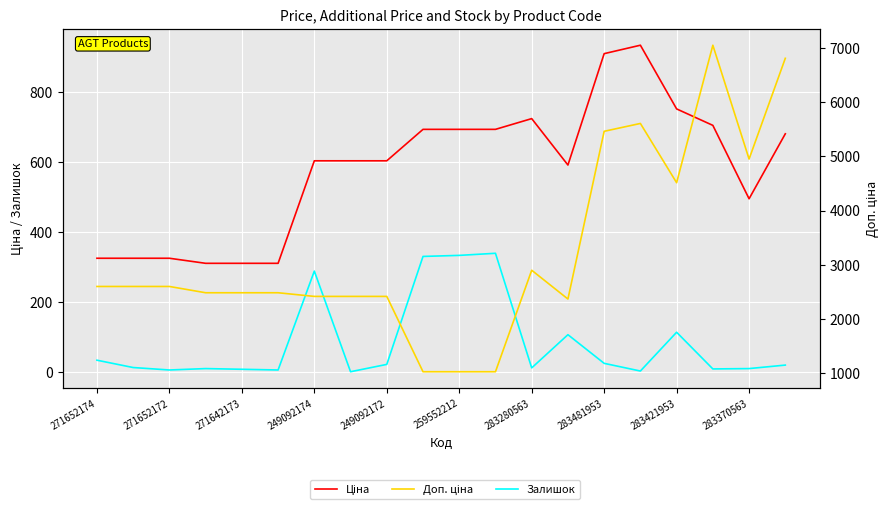

At which category is the sum across all series the highest?

17